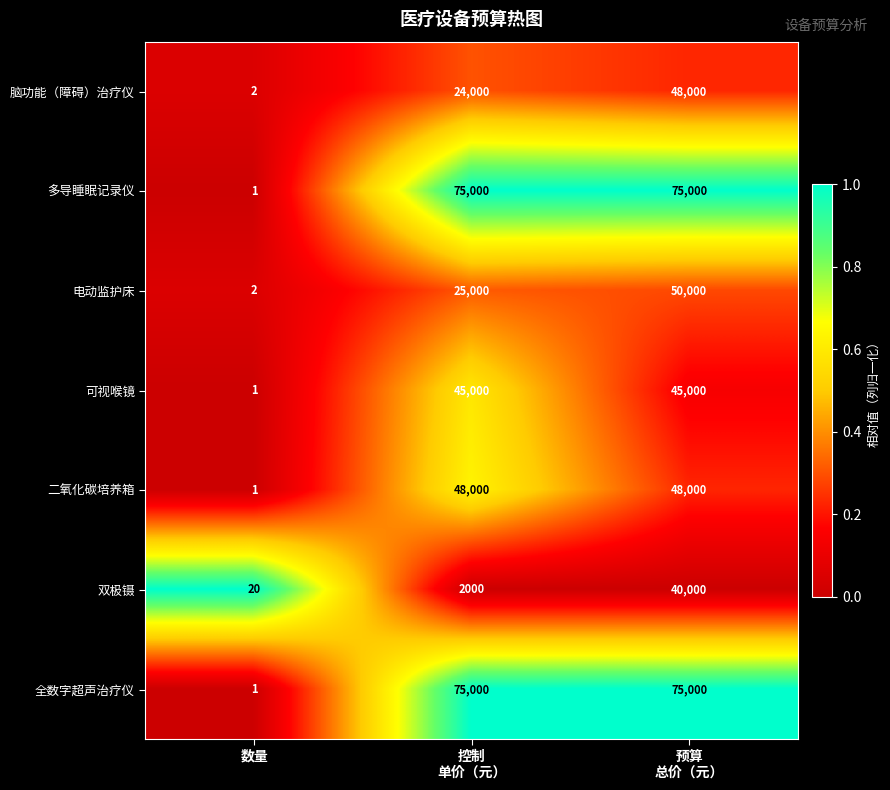

True or false: 脑功能（障碍）治疗仪 has a value of 2 at 数量.

True